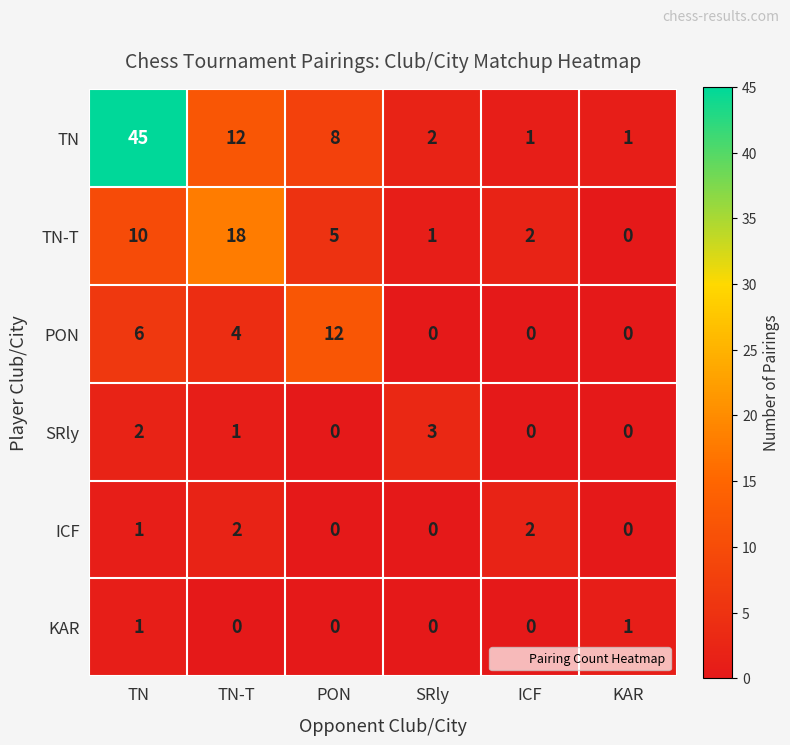

What is the maximum value shown in the chart?

45